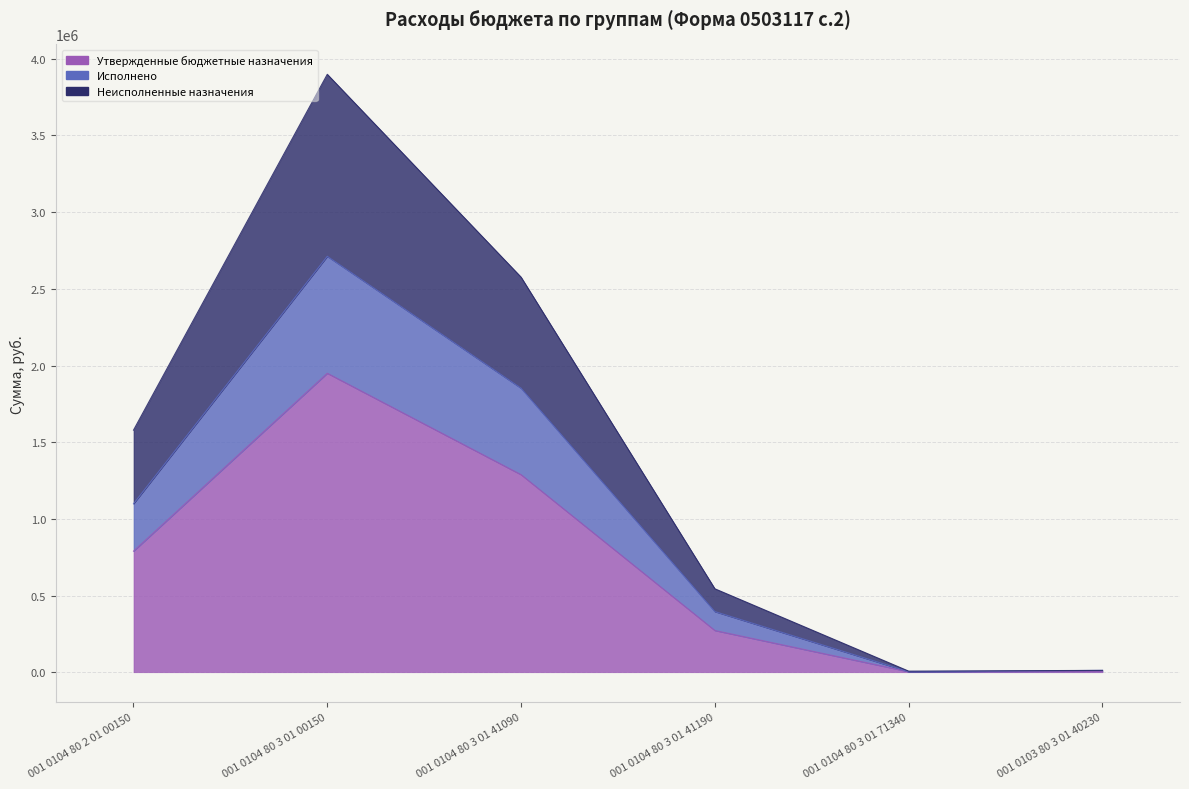

At which label does Исполнено reach its minimum?

001 0104 80 3 01 71340